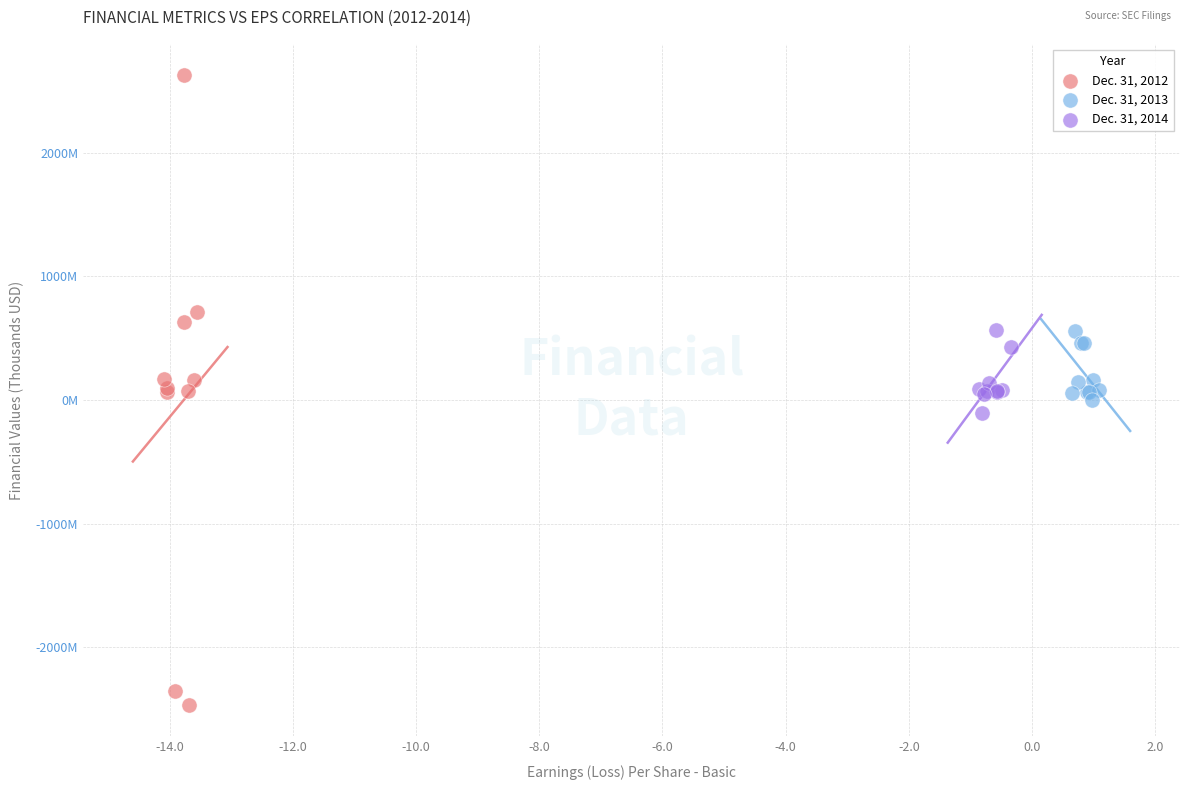

What are all the series names shown in the legend?

Dec. 31, 2012, Dec. 31, 2013, Dec. 31, 2014